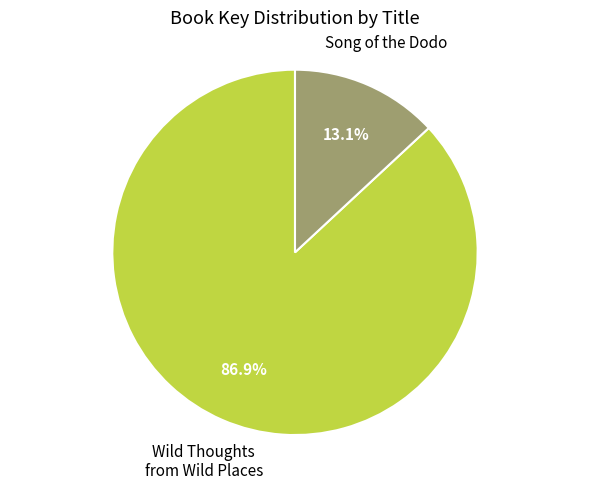

Which slice is the smallest?

Song of the Dodo